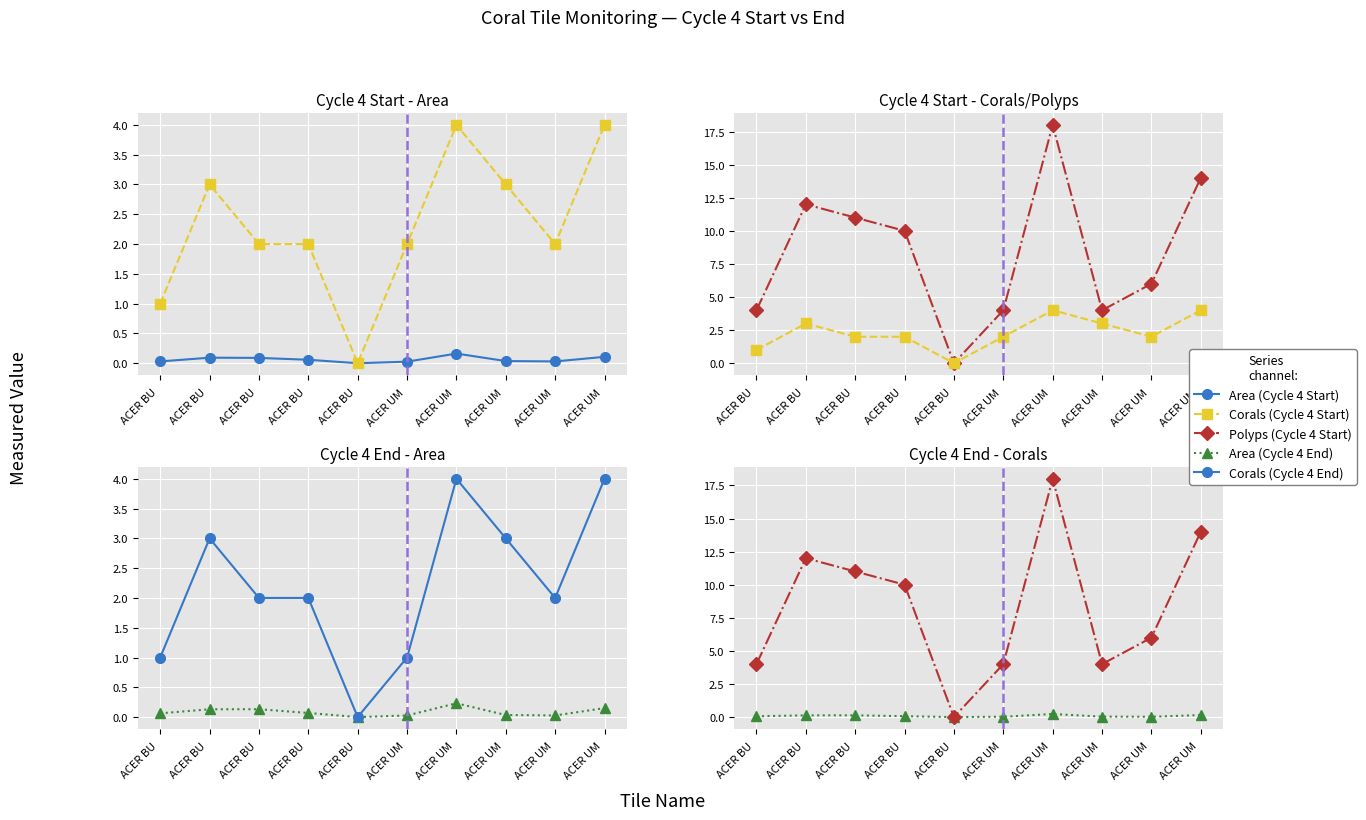

Which has a higher value, ACER BU  or ACER UM ?

ACER BU 